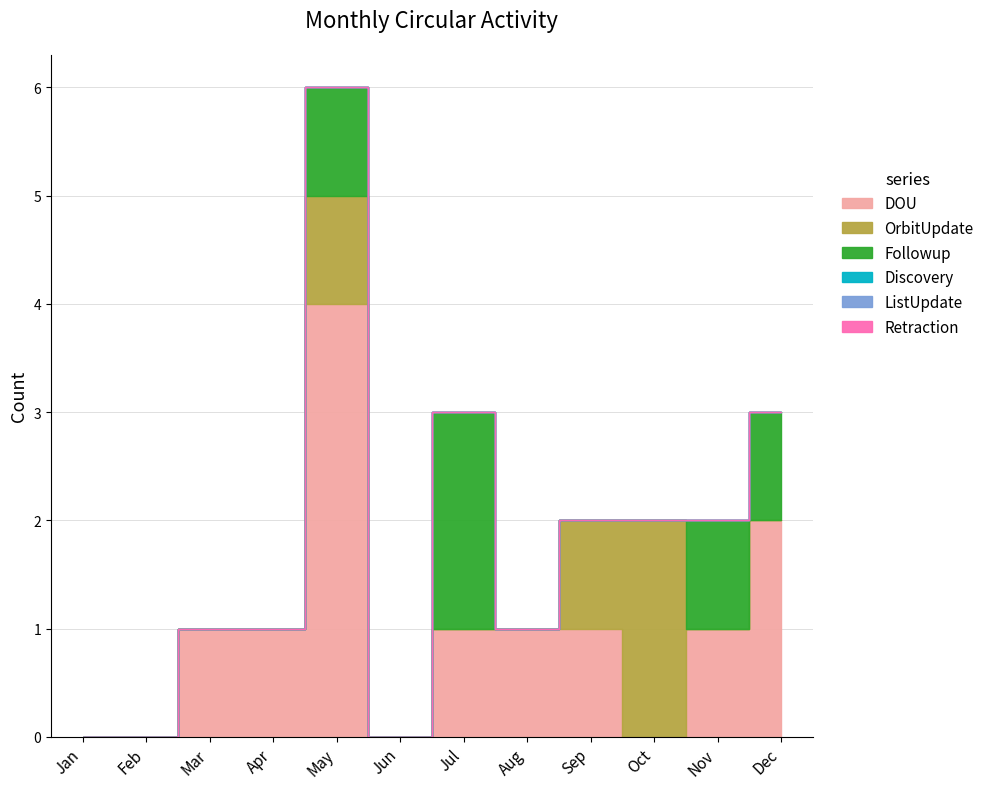

Reading left to right, what are all the values shown in this chart?

DOU: 0	0	1	1	4	0	1	1	1	0	1	2
OrbitUpdate: 0	0	0	0	1	0	0	0	1	2	0	0
Followup: 0	0	0	0	1	0	2	0	0	0	1	1
Discovery: 0	0	0	0	0	0	0	0	0	0	0	0
ListUpdate: 0	0	0	0	0	0	0	0	0	0	0	0
Retraction: 0	0	0	0	0	0	0	0	0	0	0	0